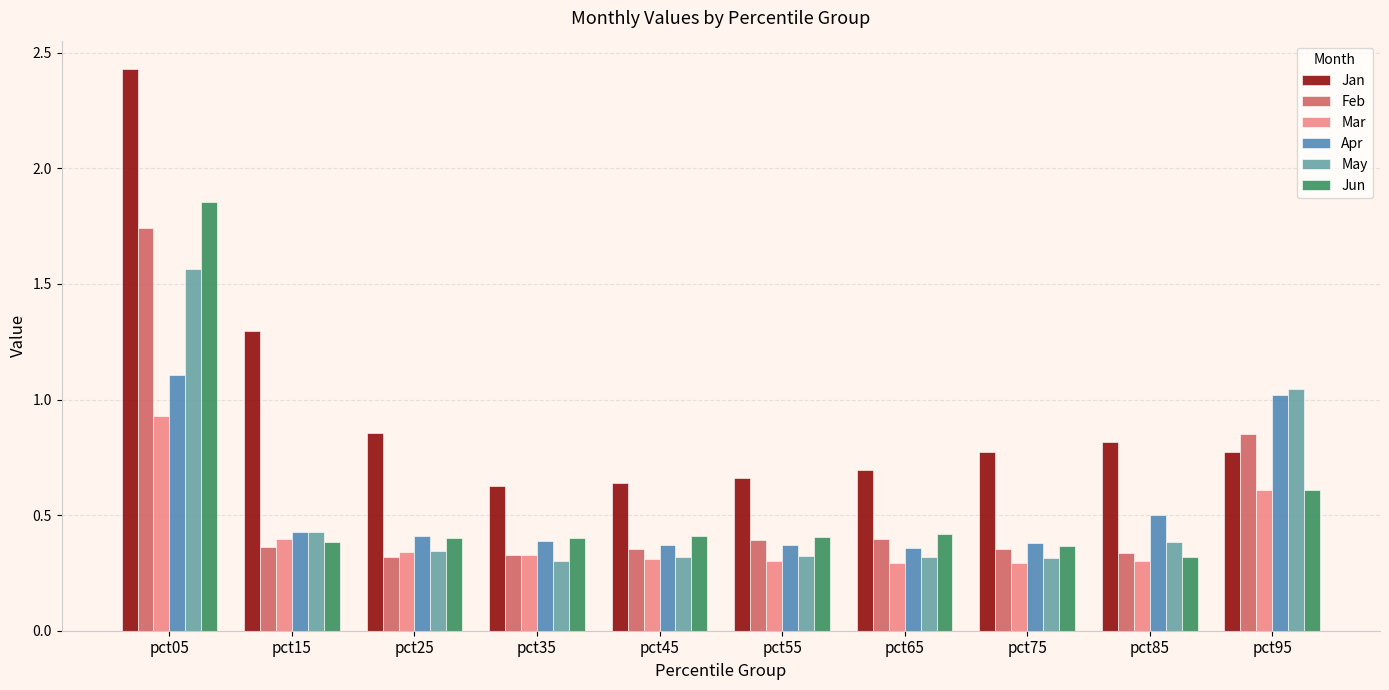

What is the total value across all series at pct65?

2.5